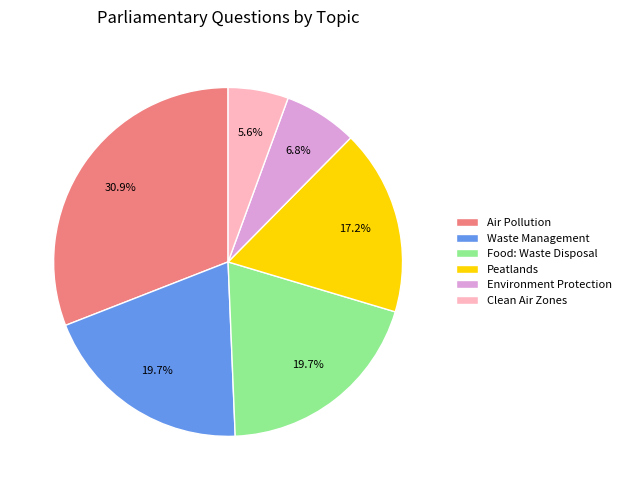

What percentage do Waste Management and Environment Protection together represent?

26.5%